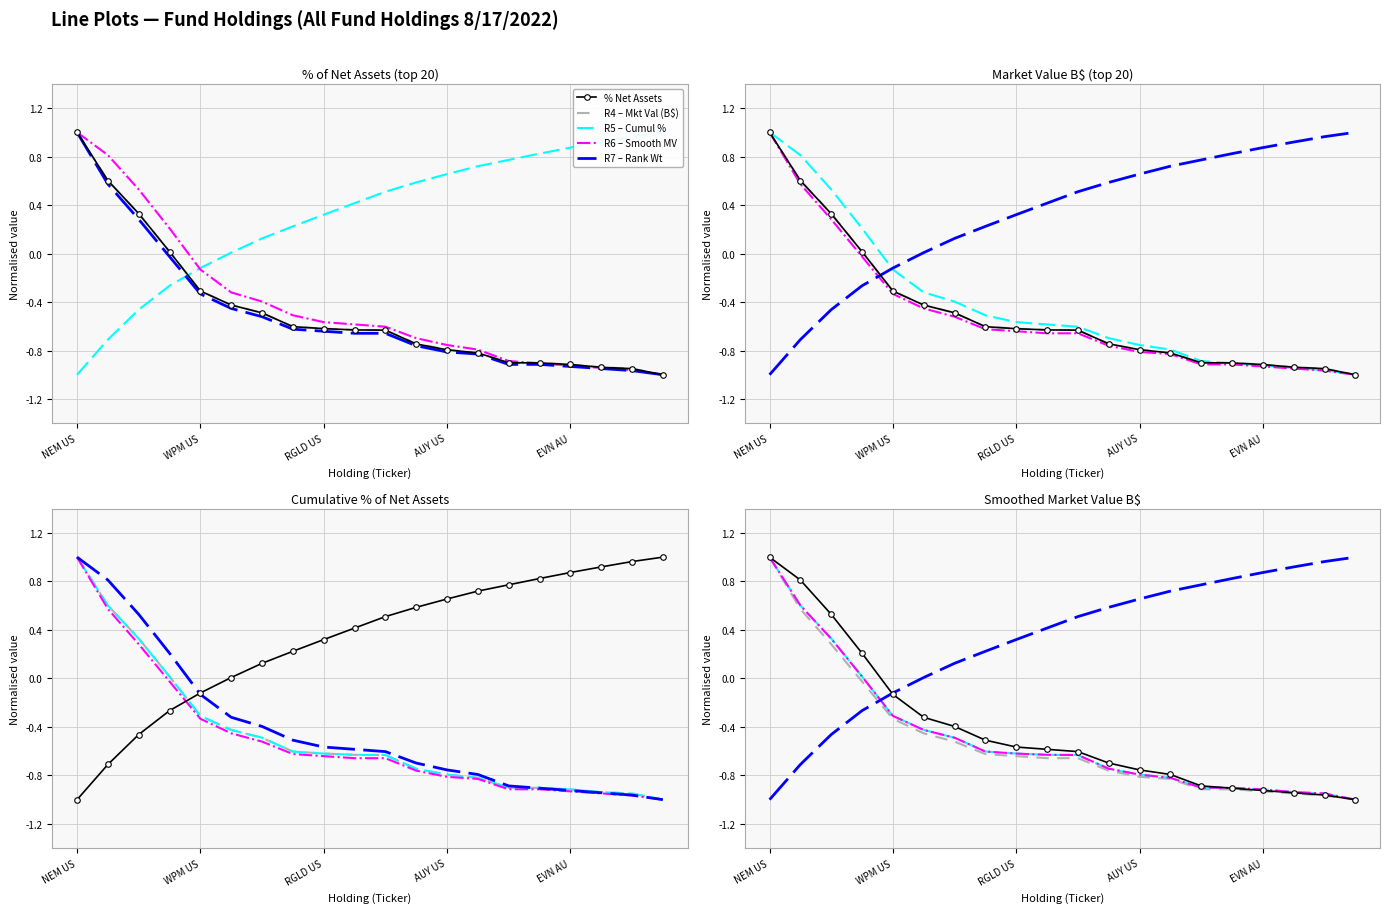

Which series has the largest range (max minus min)?

% Net Assets